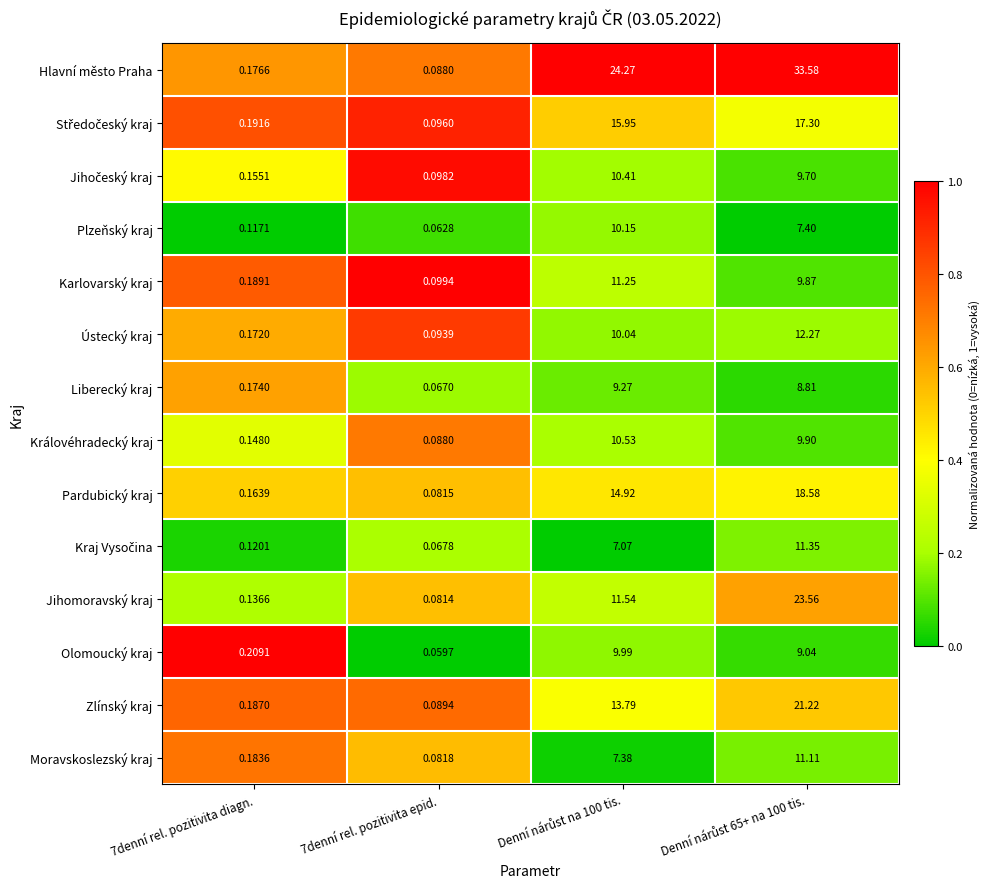

Which series has the widest spread of values?

Hlavní město Praha